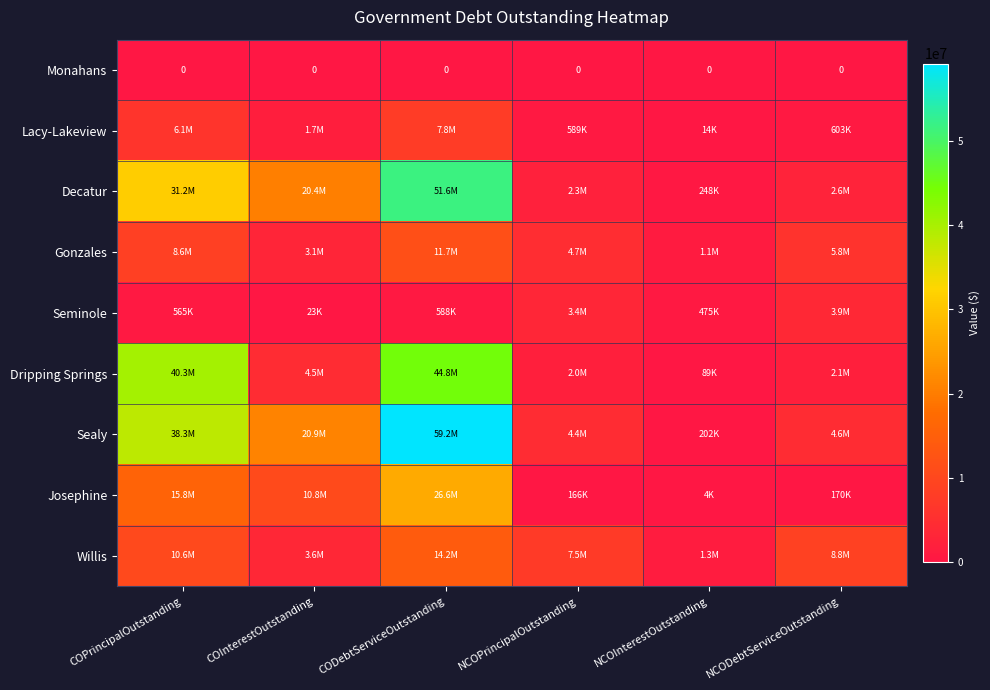

At which category is the sum across all series the highest?

CODebtServiceOutstanding